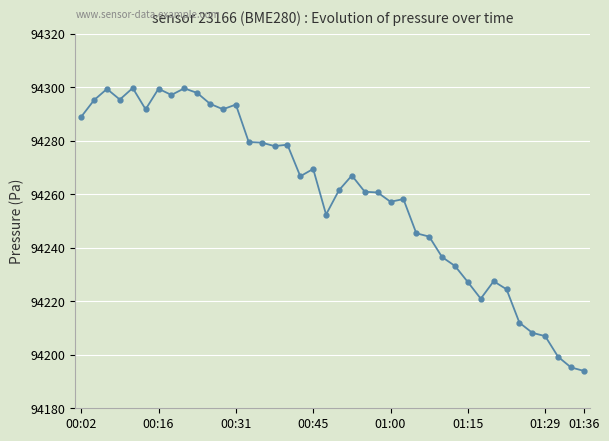

What is the value of the 35th point from the left?

94212.0